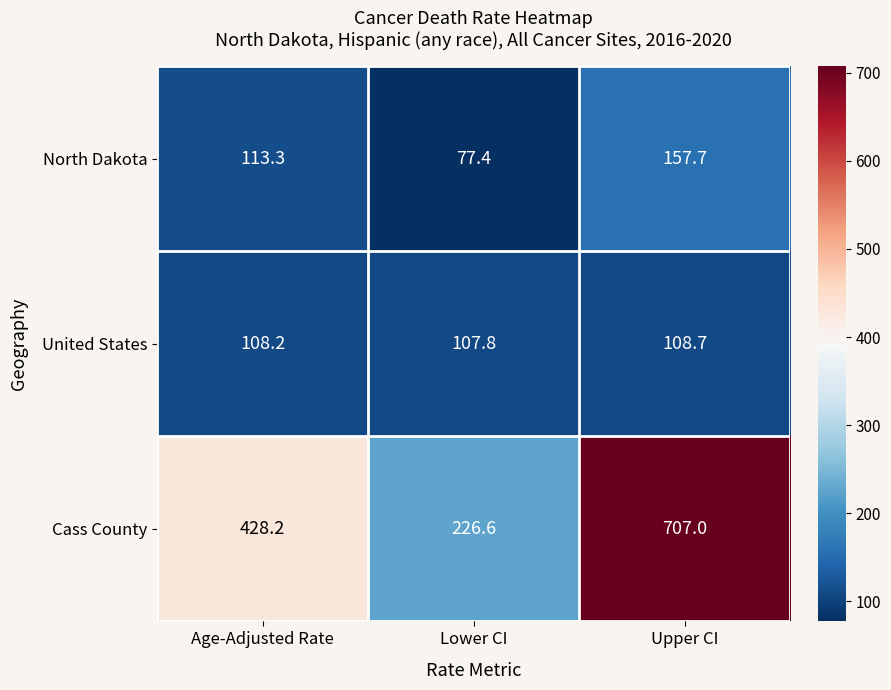

What is the difference between the North Dakota values at Lower CI and Age-Adjusted Rate?

35.9